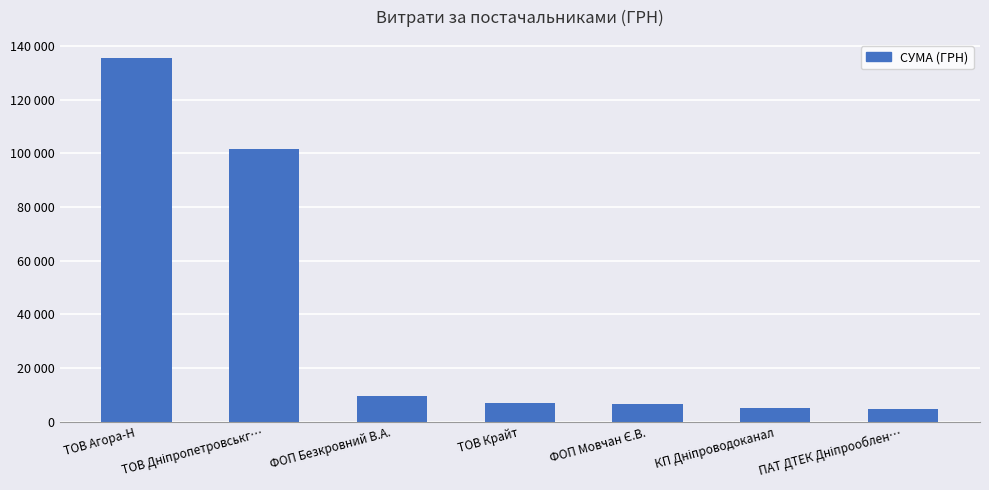

Are the bars horizontal?

No